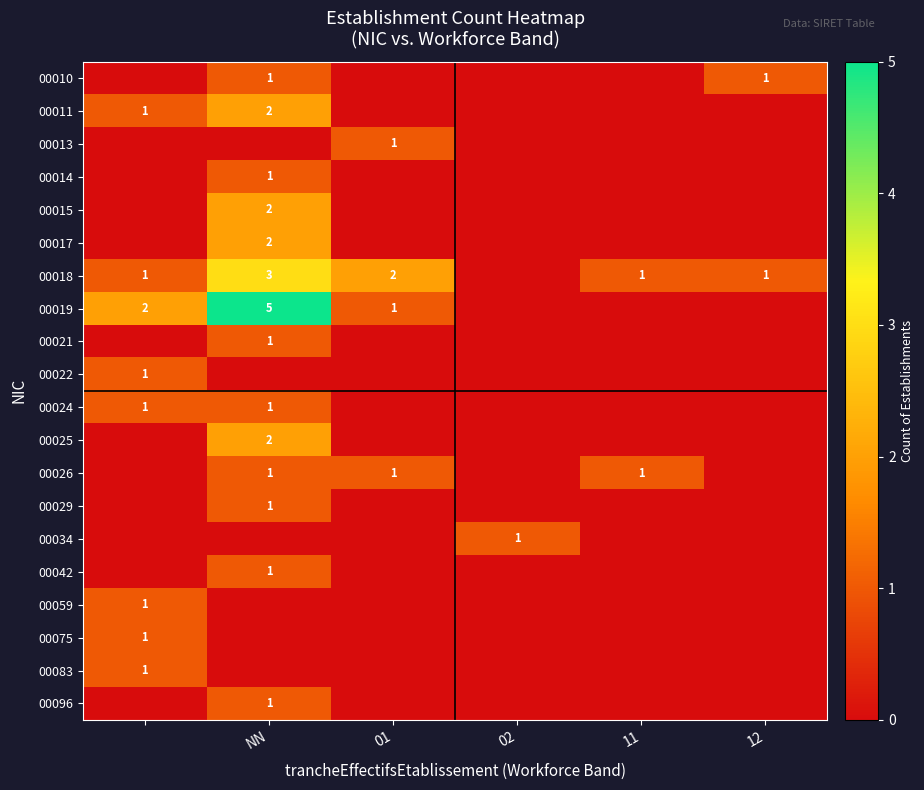

True or false: 00029 has a value of 2 at NN.

False